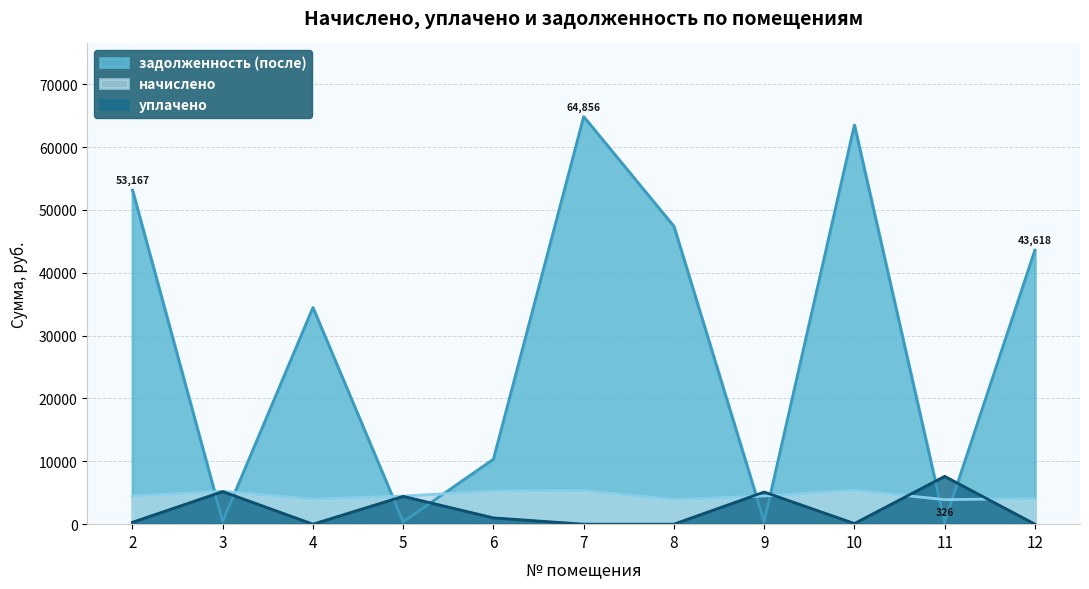

Where does the уплачено series first go above 300?

3